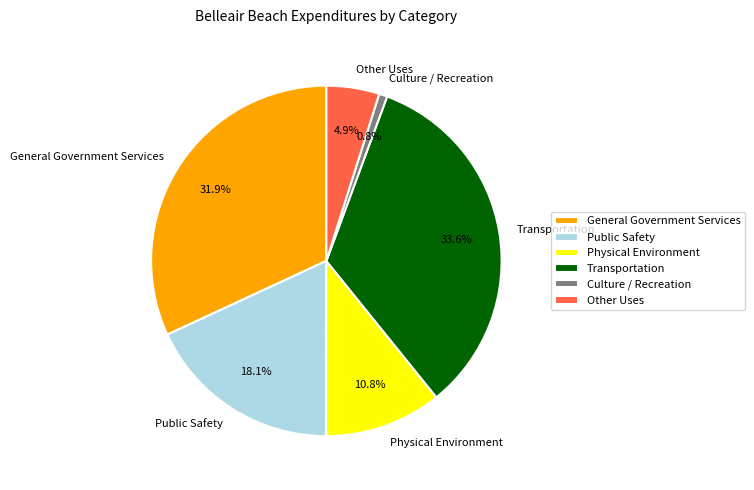

How many segments does this pie chart have?

6